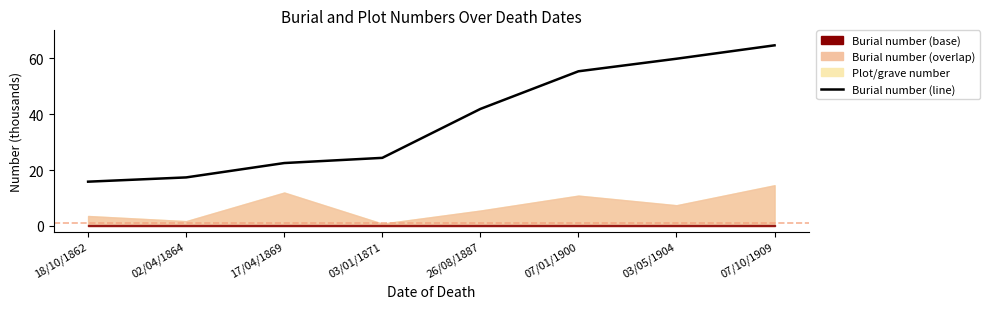

How many lines are shown in the chart?

1